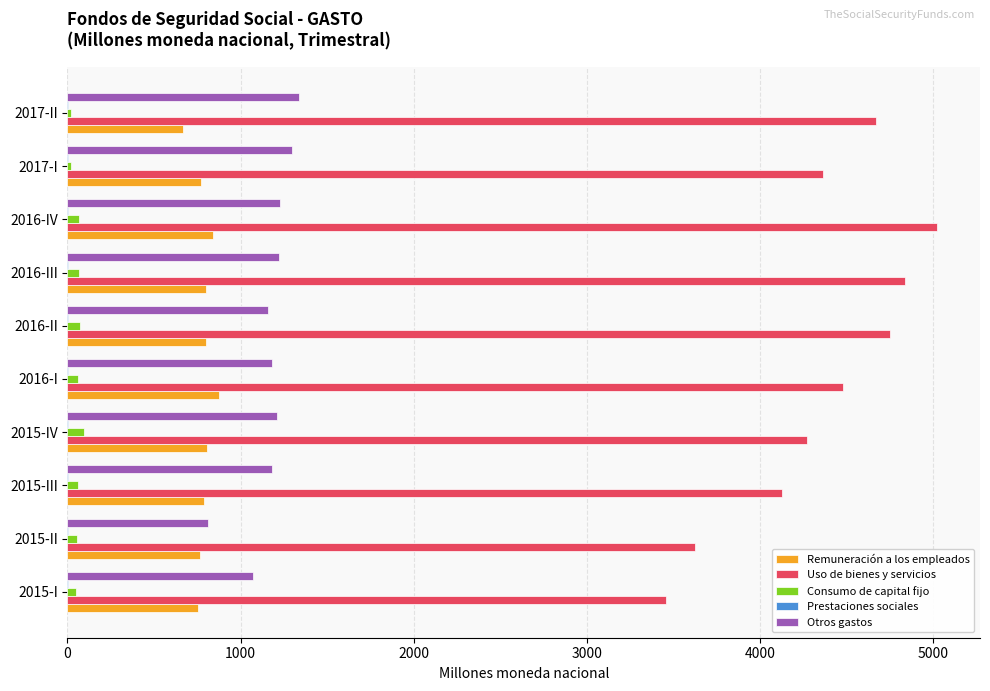

Is the value of Remuneración a los empleados at 2015-I greater than the value of Consumo de capital fijo at 2016-III?

Yes